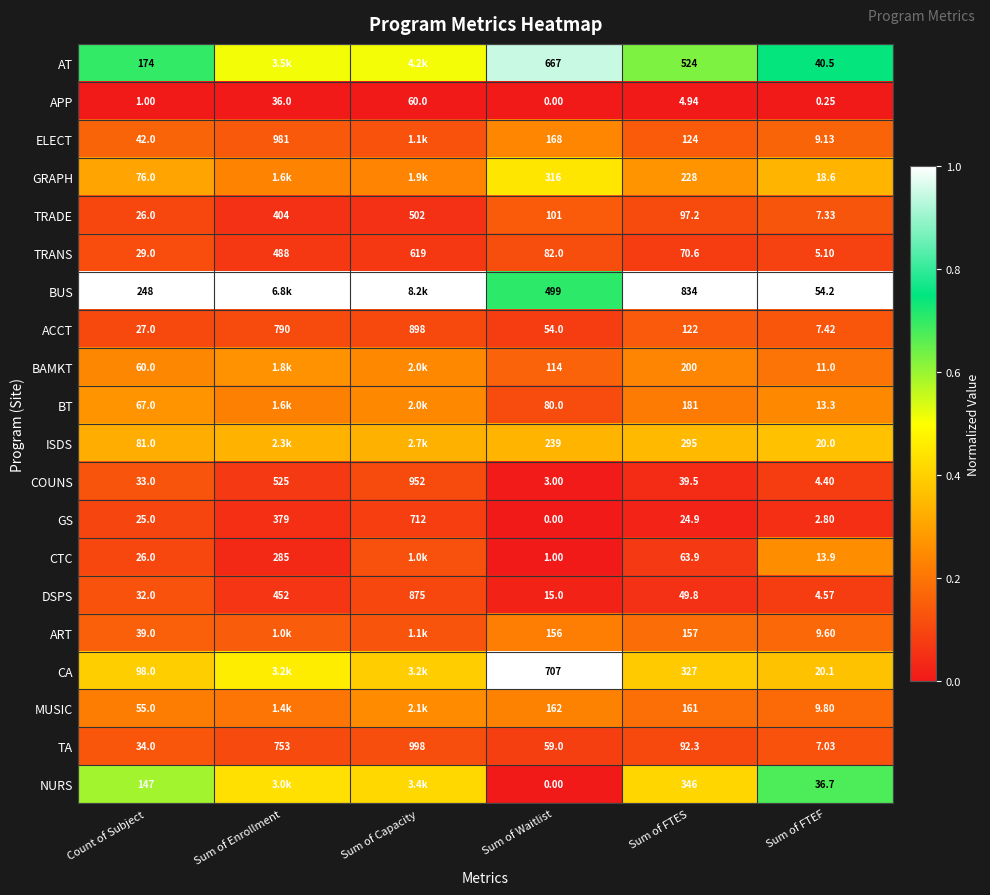

What is the greatest value displayed?

1.0